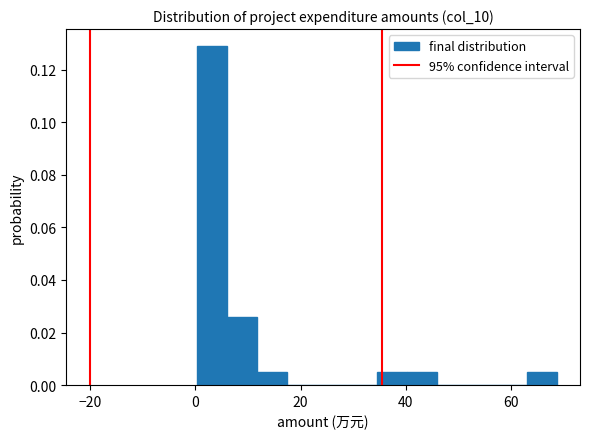

Read against the x-axis, roughly where is the centre of the tallest bar?

4